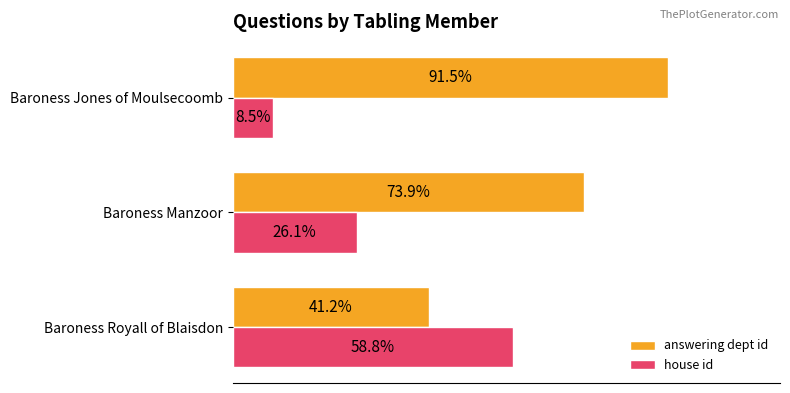

Which series has the largest total across all categories?

answering dept id